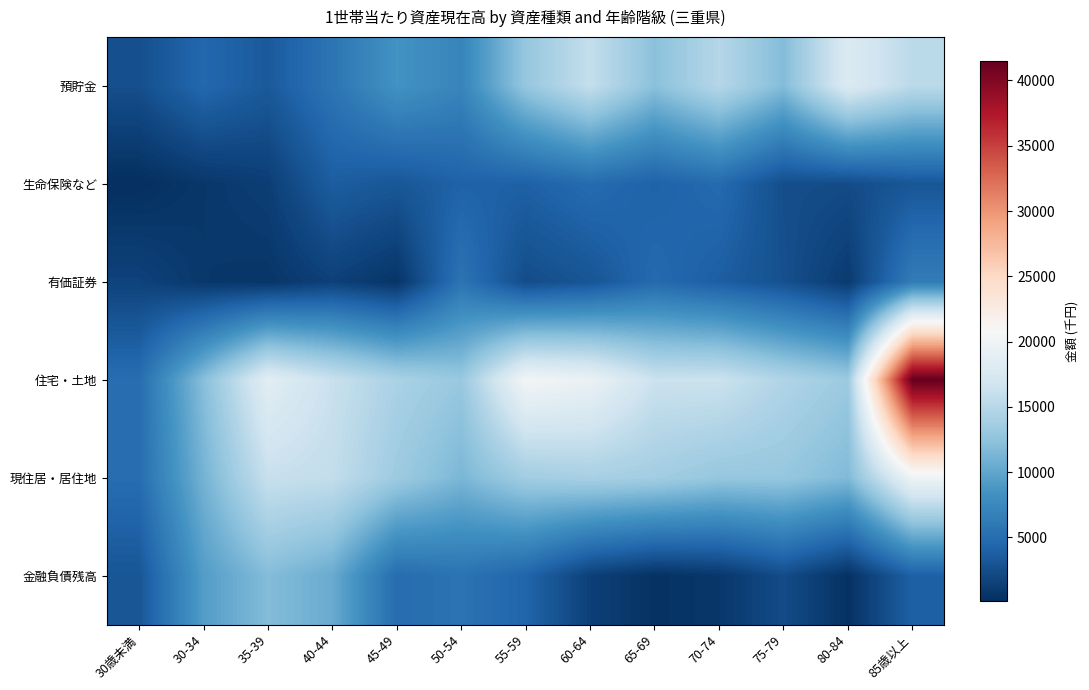

List the series in order of their peak value, lowest first.

生命保険など, 有価証券, 金融負債残高, 預貯金, 現住居・居住地, 住宅・土地